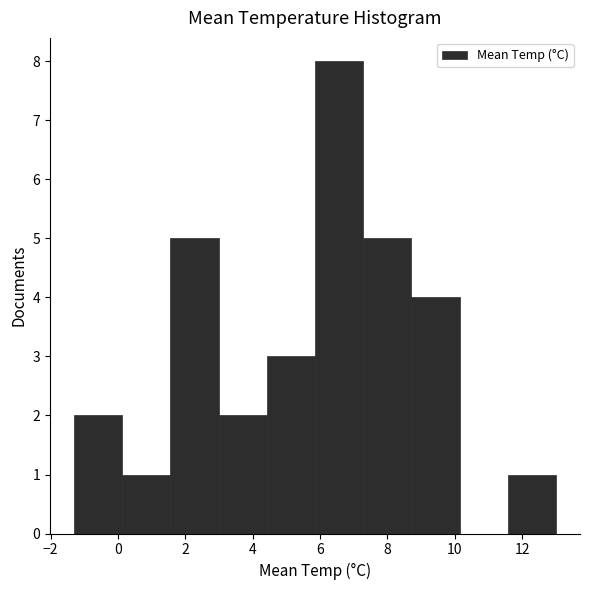

What is the height of the bar covering 5.8 to 7.2 on the x-axis? Neither the bar edges nor the heights are printed on the chart, so give them approximately, as read against the axes.

8